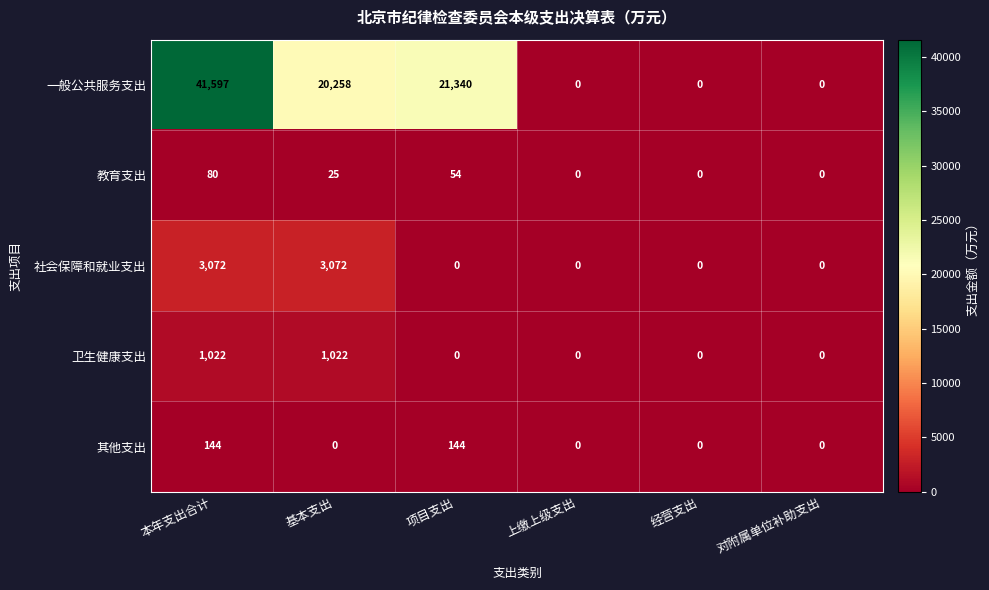

Which series changed the most between 项目支出 and 经营支出?

一般公共服务支出